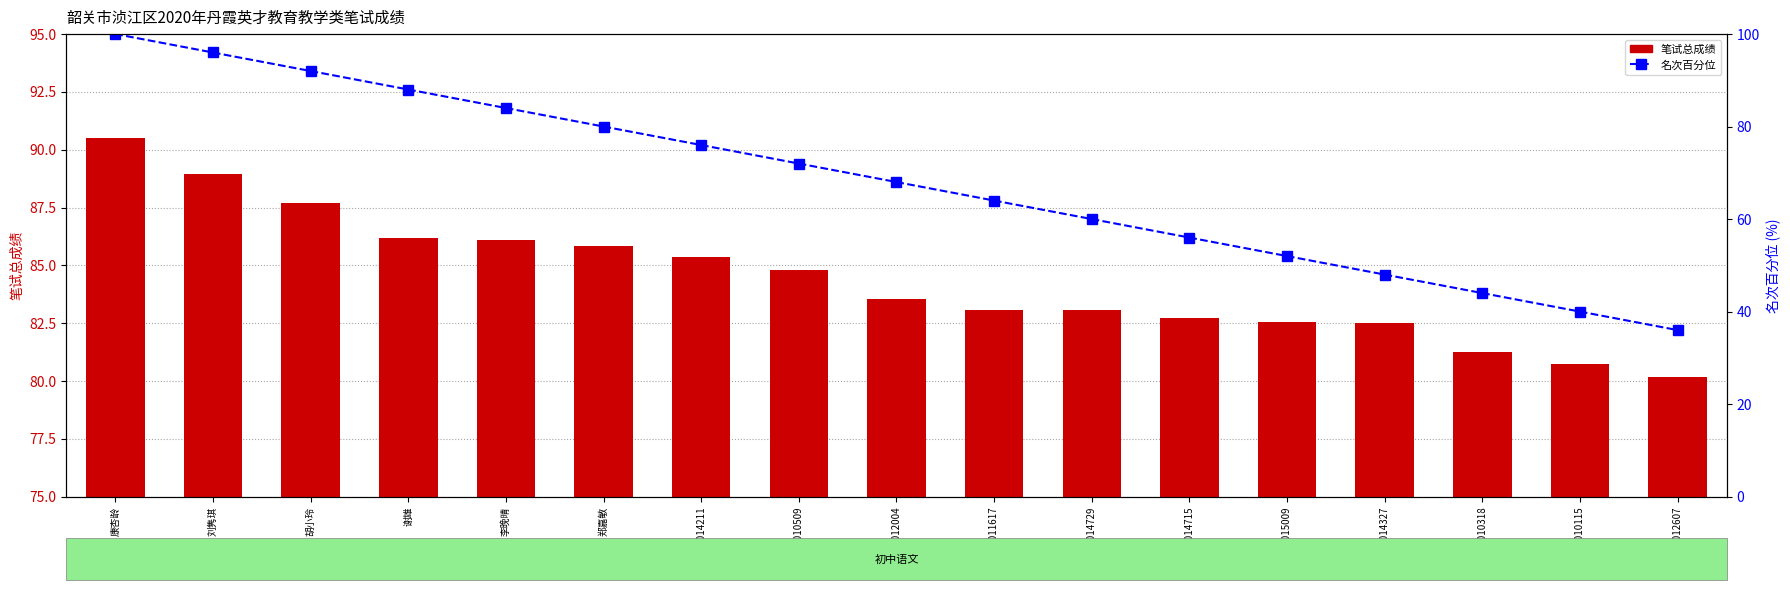

What is the spread (max minus min) of values at 康杏龄?

9.5